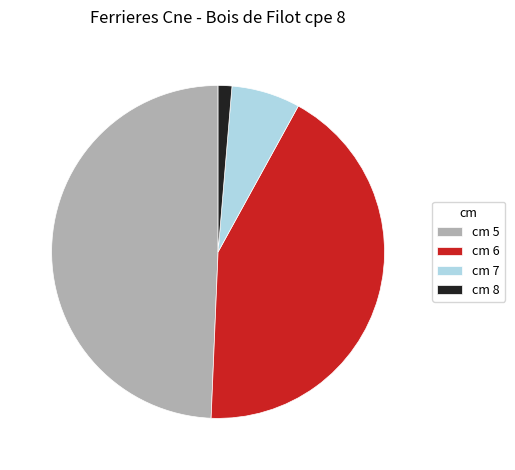

Is it true that cm 8 is 1% of the pie?

True